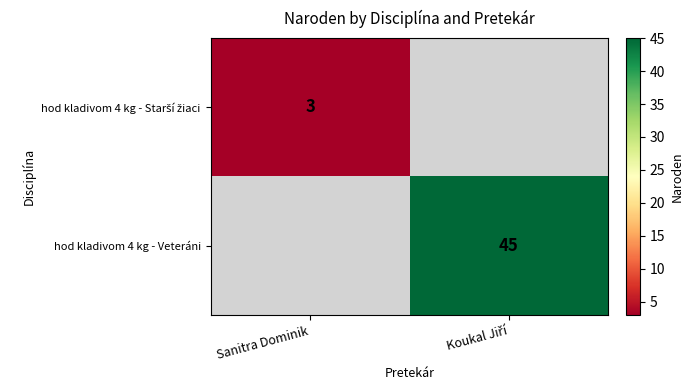

Which category has the lowest value in the hod kladivom 4 kg - Veteráni series?

Sanitra Dominik